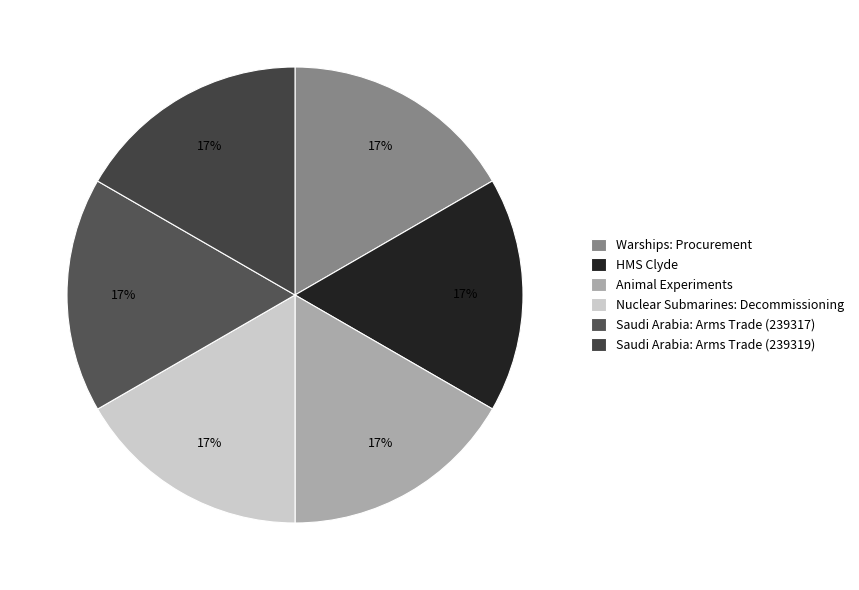

To the nearest percent, what percentage of the pie is Saudi Arabia: Arms Trade (239317)?

17%